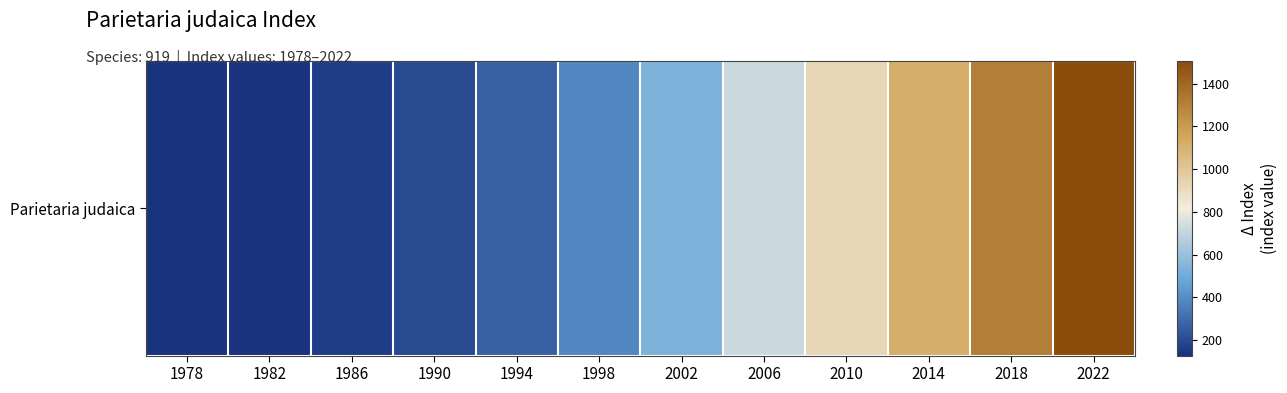

The value at 2018 is 1312. True or false?

True